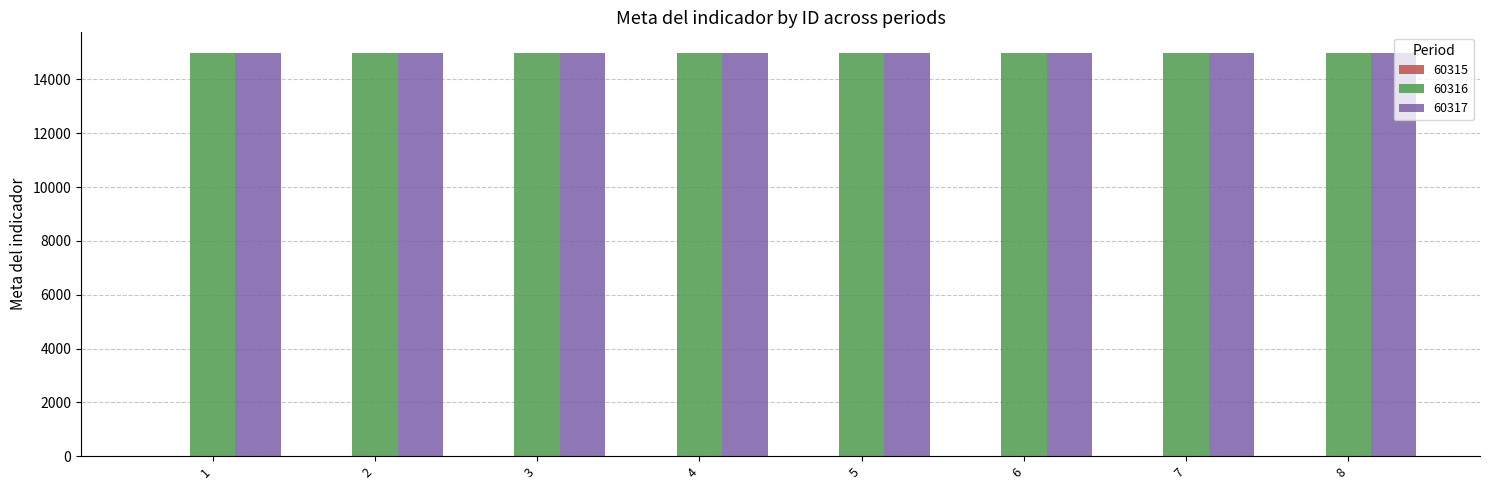

The value of 60316 at 6 is 15001. True or false?

True